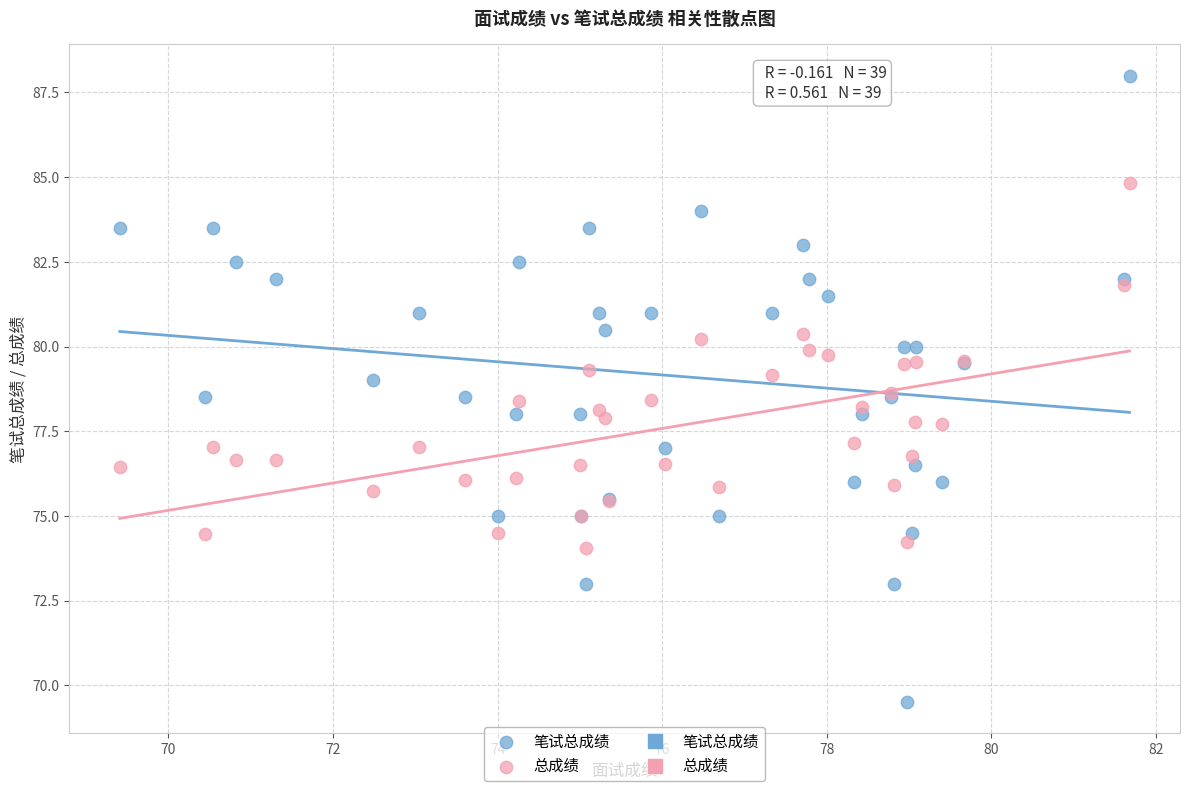

Which series has the widest spread of Y values?

笔试总成绩